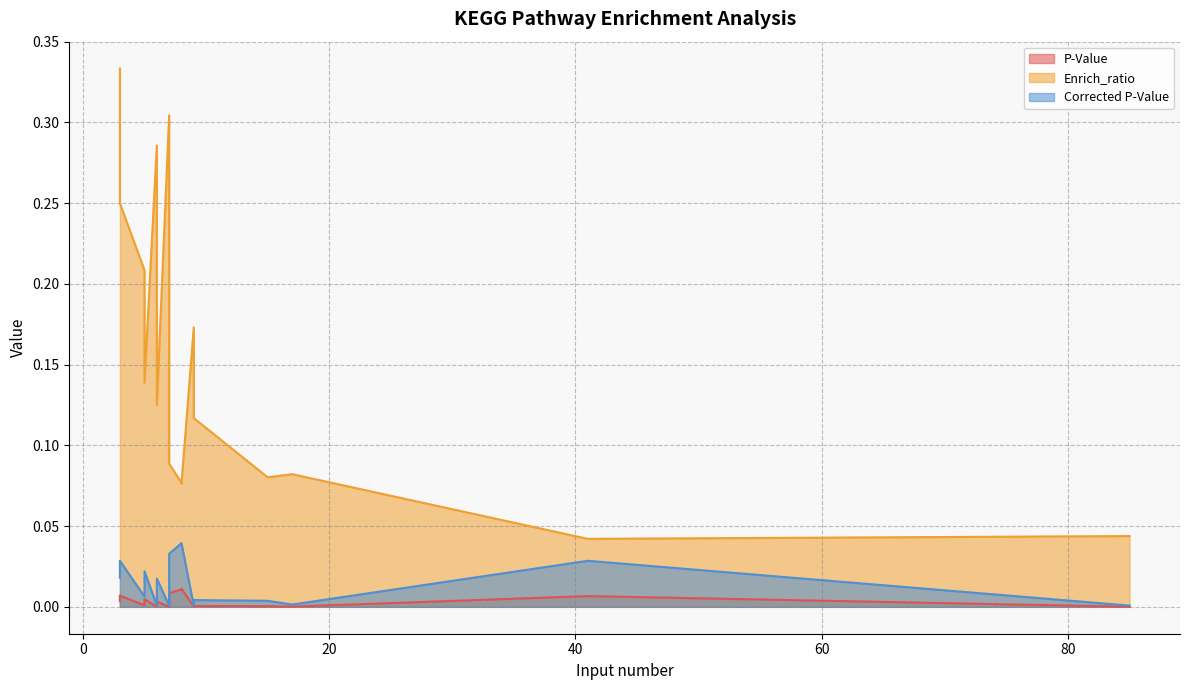

Where is P-Value nearest to the value 0?

7